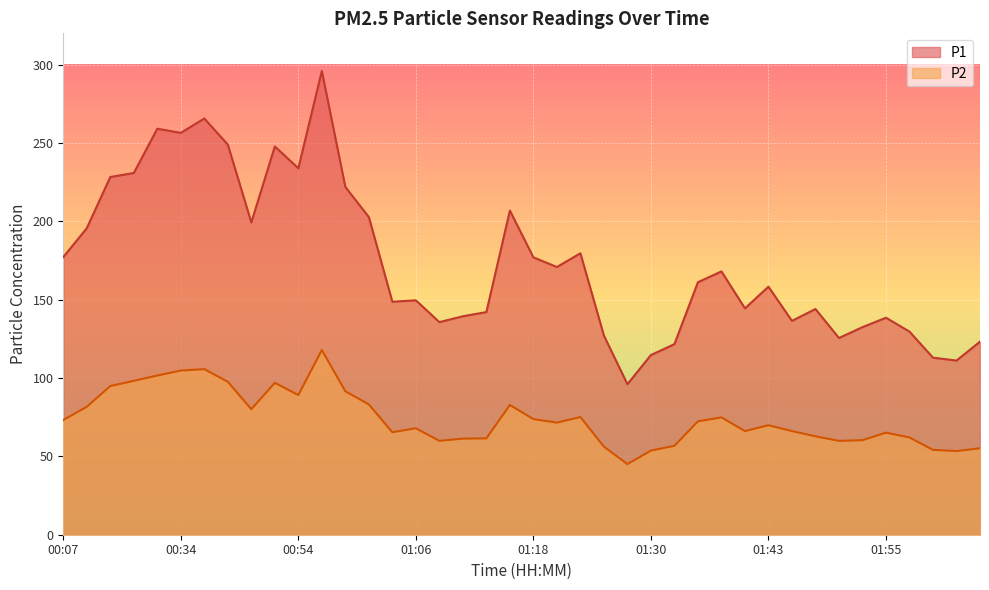

Which has a higher value, 01:06 or 01:13?

01:06